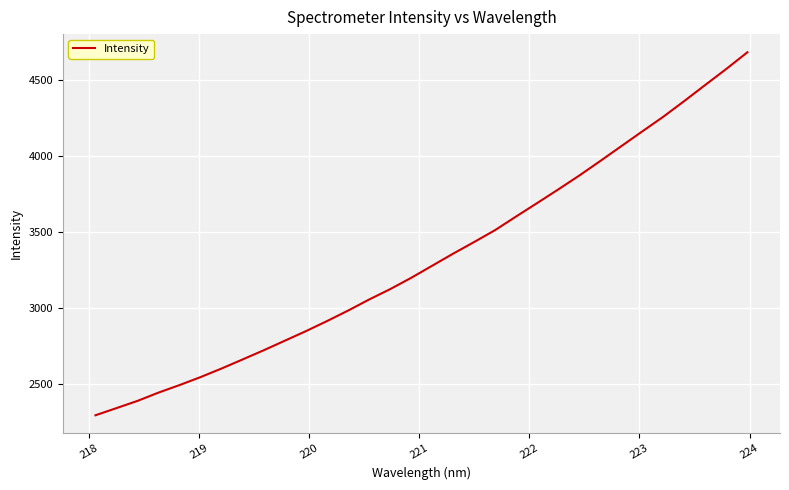

What is the greatest value displayed?

4685.4